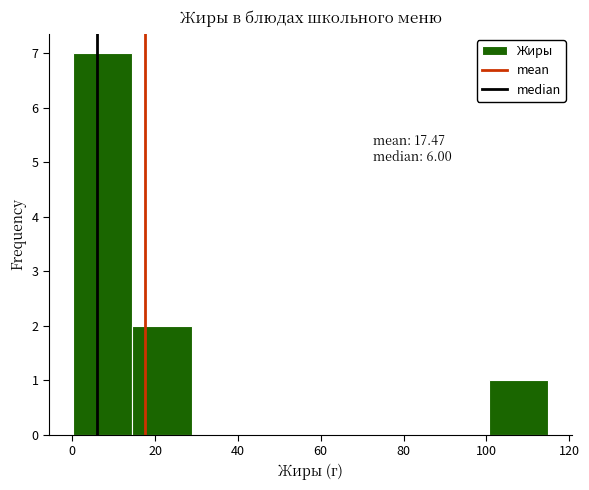

Which range on the x-axis has the tallest bar?

0 to 14